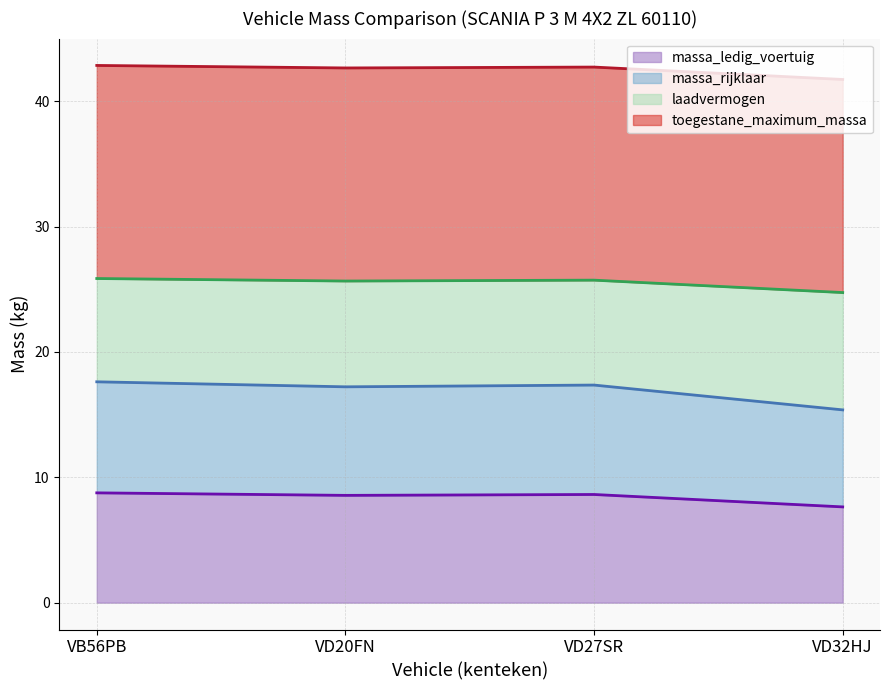

What is the total value across all series at VD20FN?

42.7